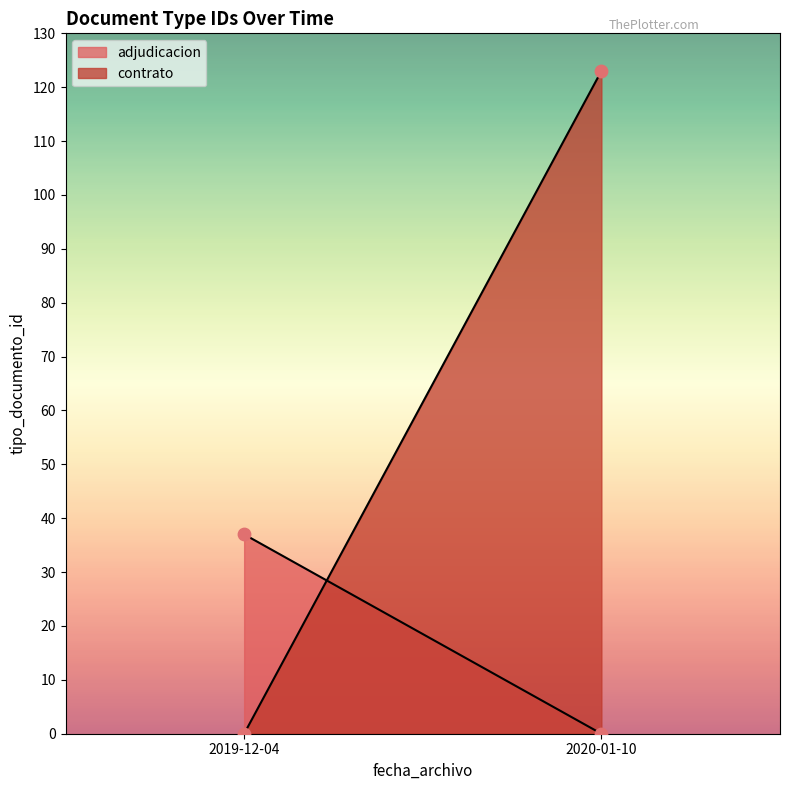

Which has a higher value, 2019-12-04 or 2019-12-04?

2019-12-04